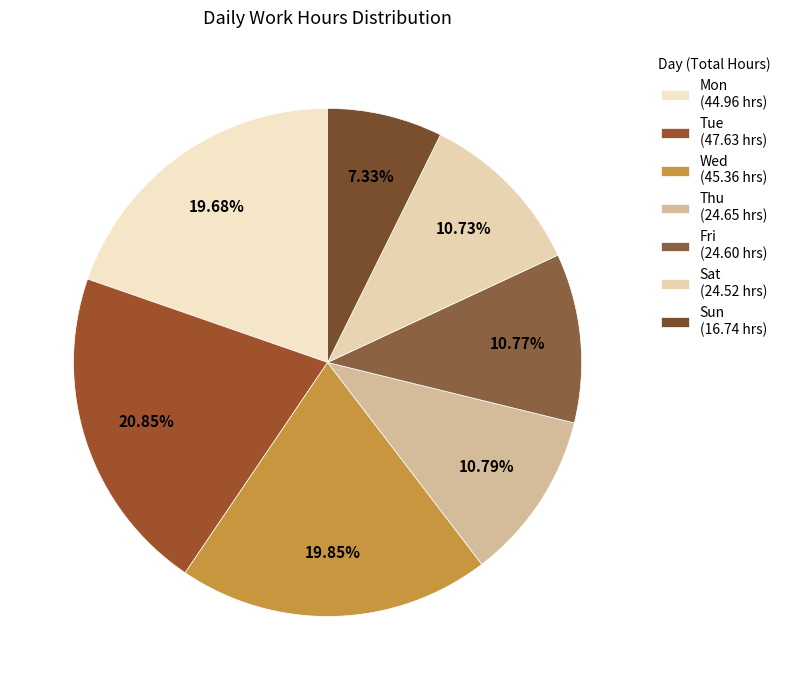

How many segments does this pie chart have?

7